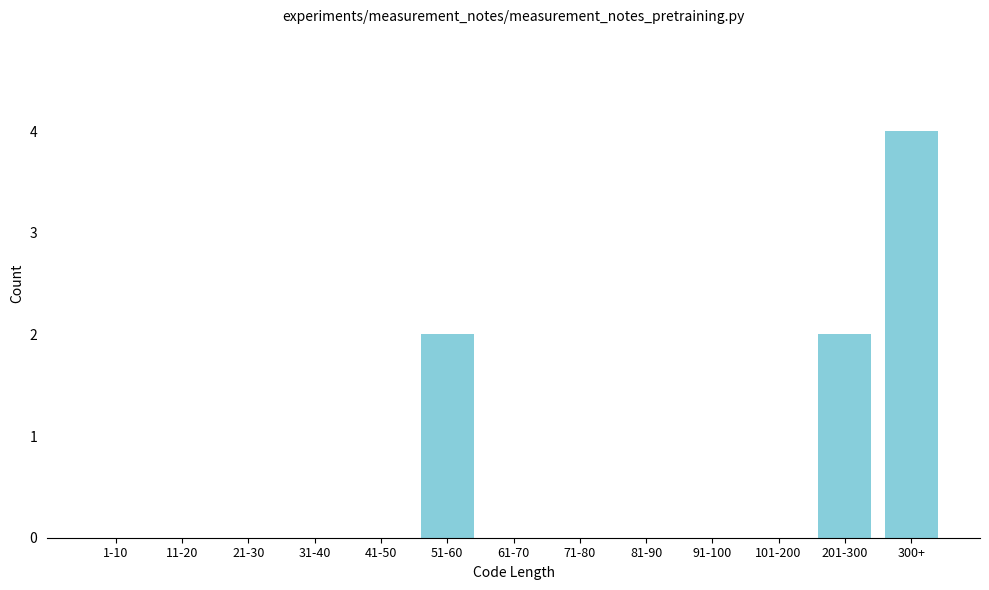

Reading left to right, list all the values displayed in this chart.

1-10=0	11-20=0	21-30=0	31-40=0	41-50=0	51-60=2	61-70=0	71-80=0	81-90=0	91-100=0	101-200=0	201-300=2	300+=4